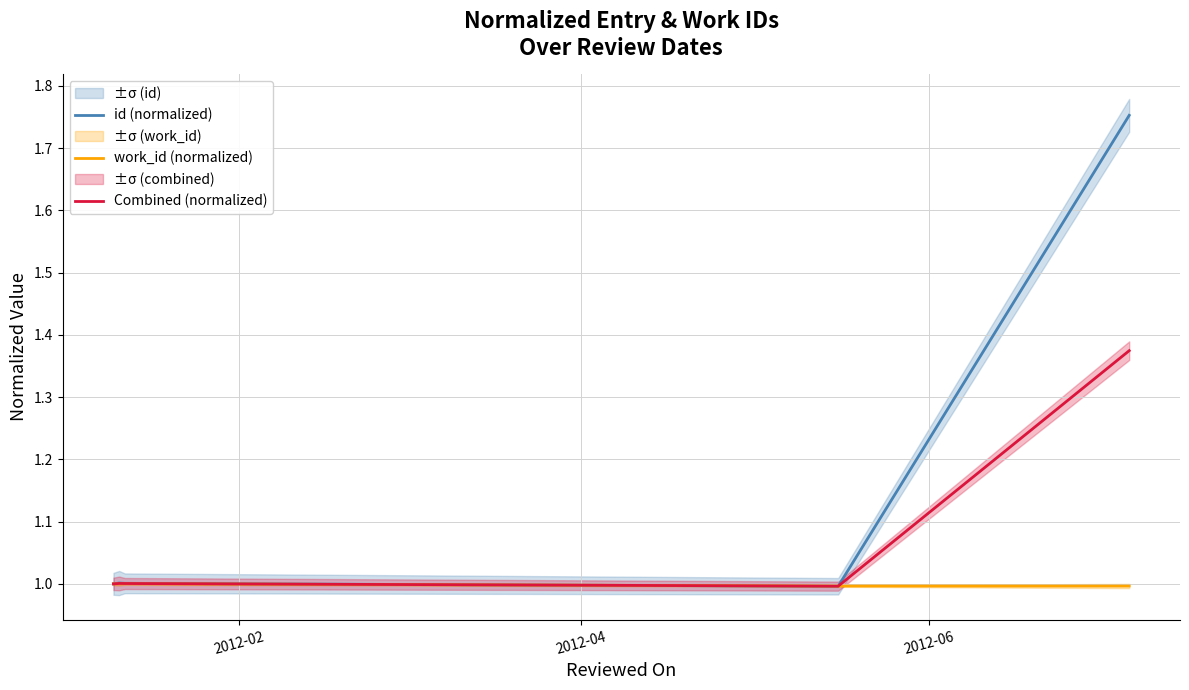

Read the work_id (normalized) value at 2012-02.

1.0